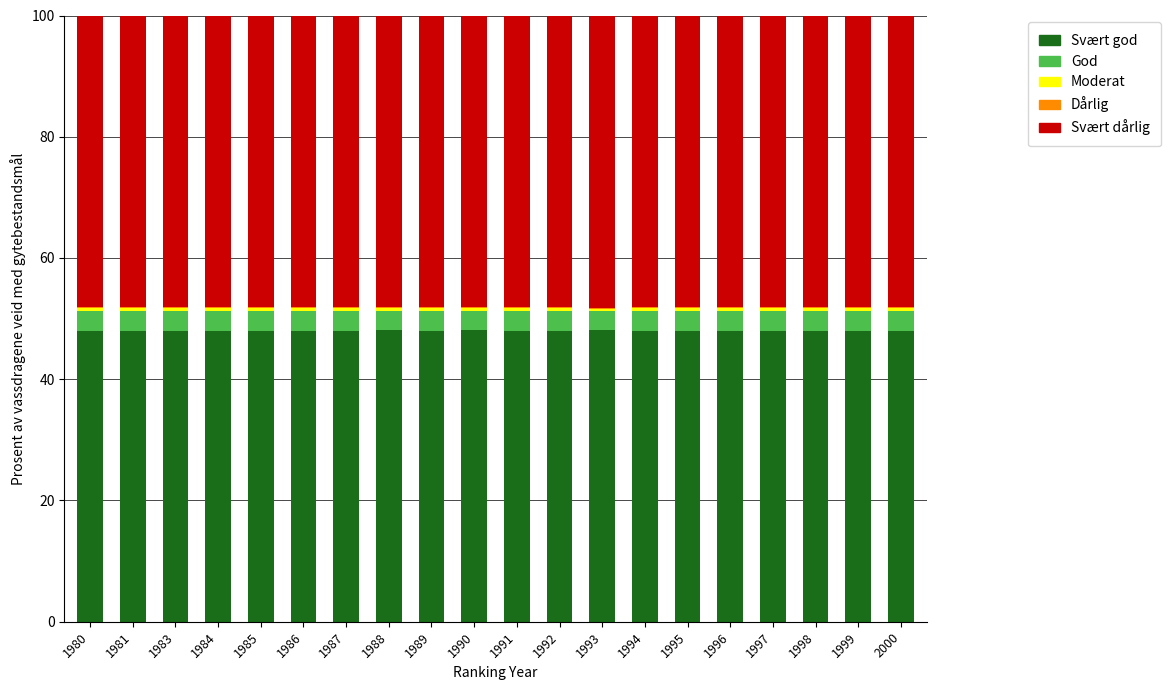

The value of Svært god at 1999 is 48.0. True or false?

True